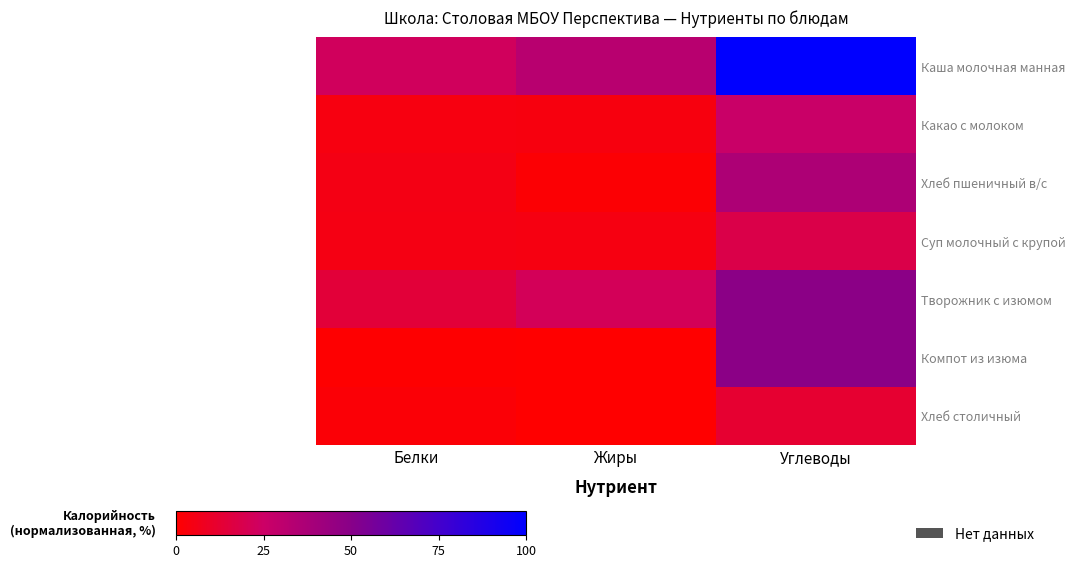

How many categories are shown in the chart?

3